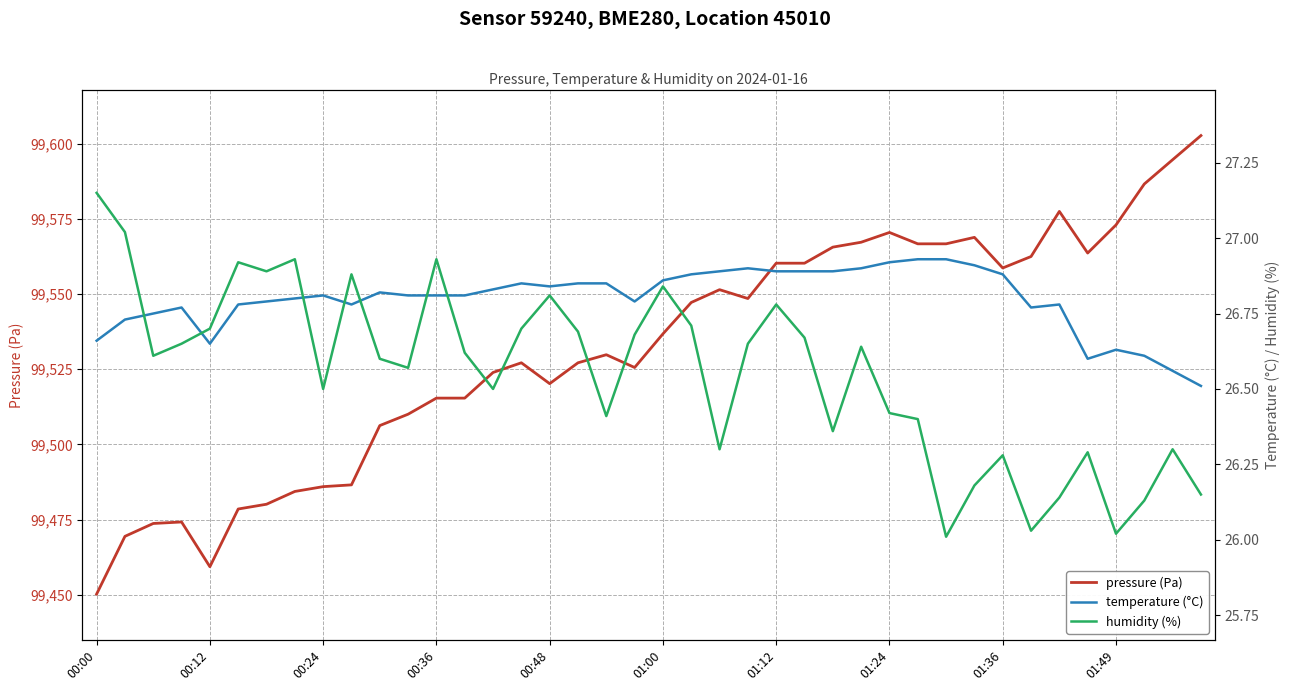

What is the label of the 22nd point from the left?

21